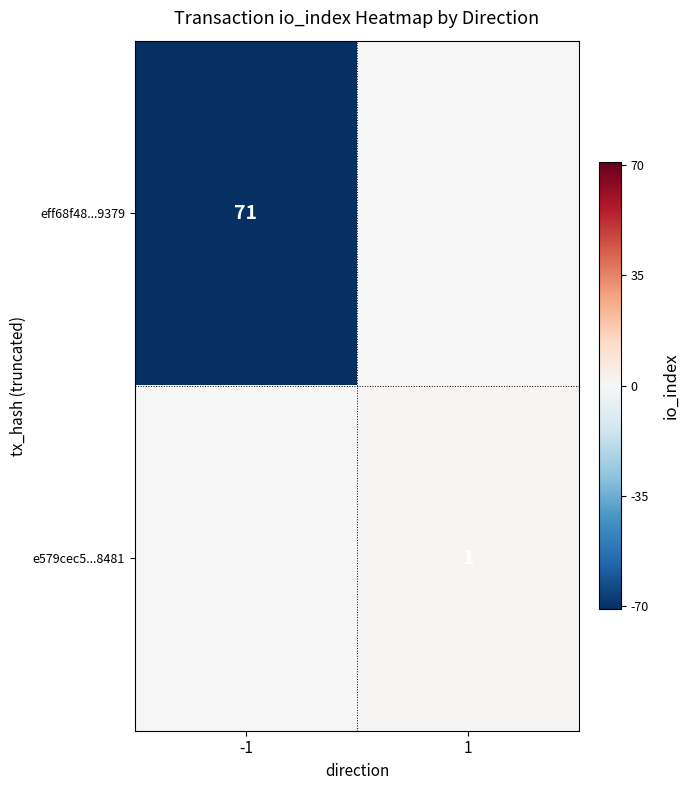

The value of eff68f48...9379 at -1 is 71. True or false?

True